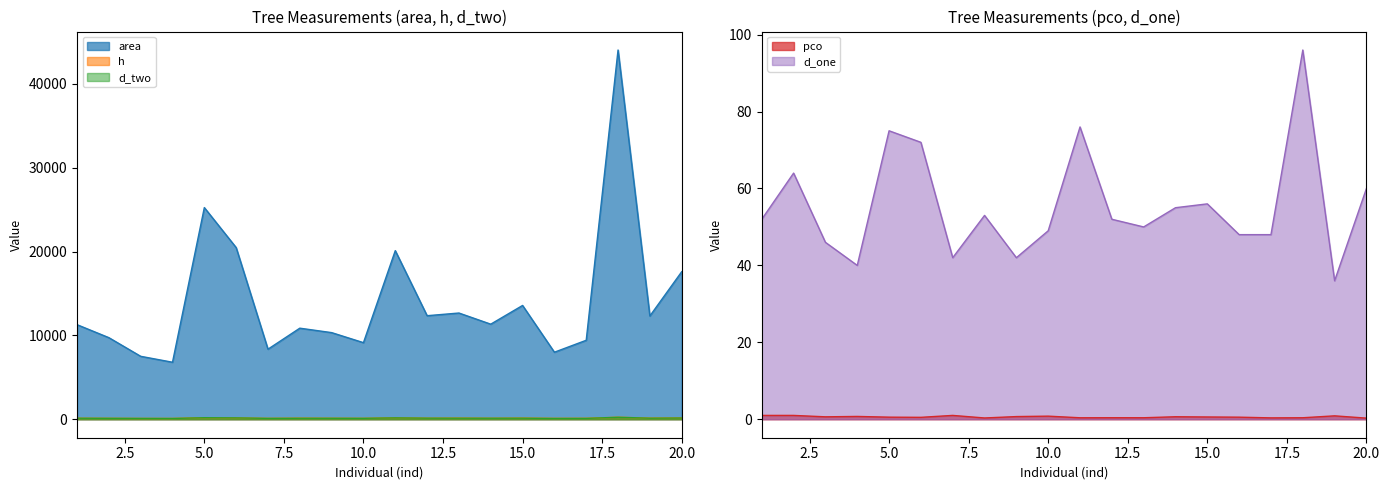

What is the sum of all area values?

281122.5